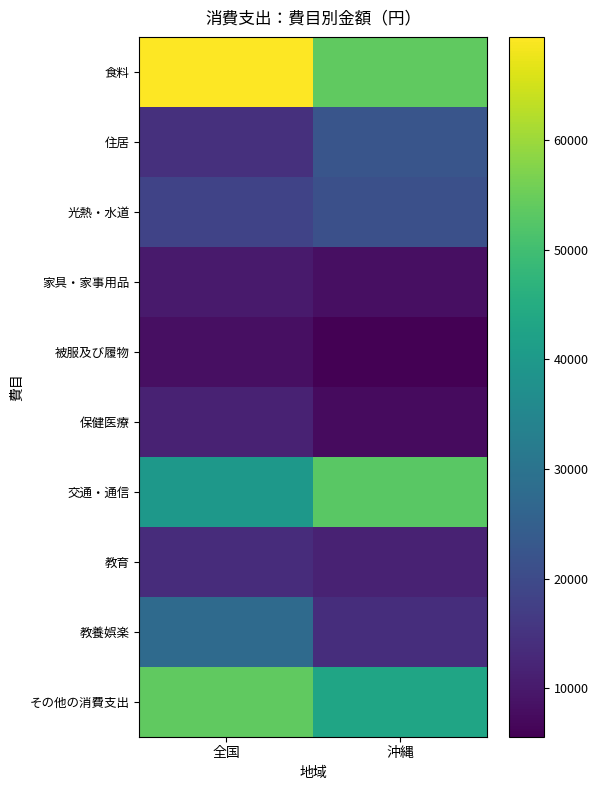

What is the difference between the highest and lowest values at 全国?

61296